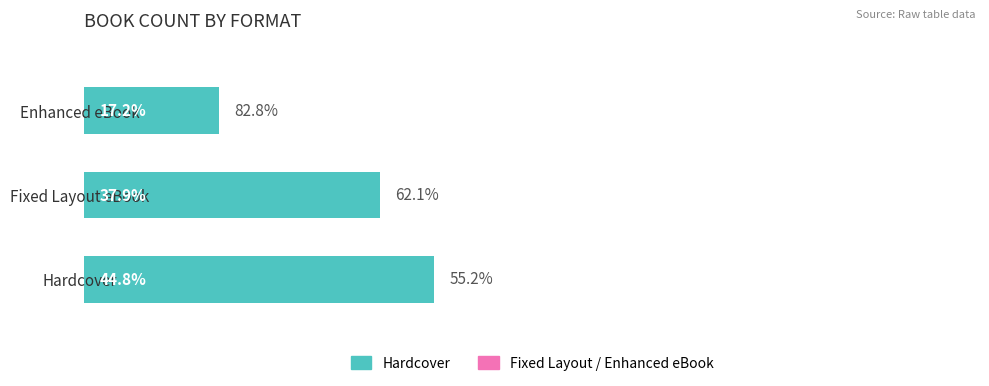

Does the chart contain stacked bars?

No